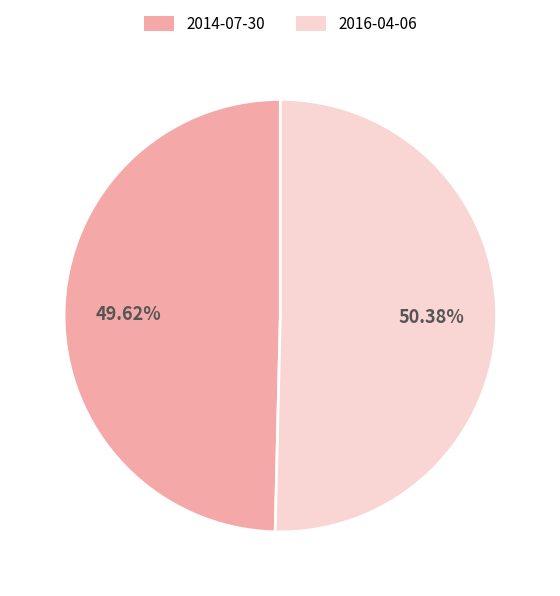

Which has a higher value, 2014-07-30 or 2016-04-06?

2016-04-06